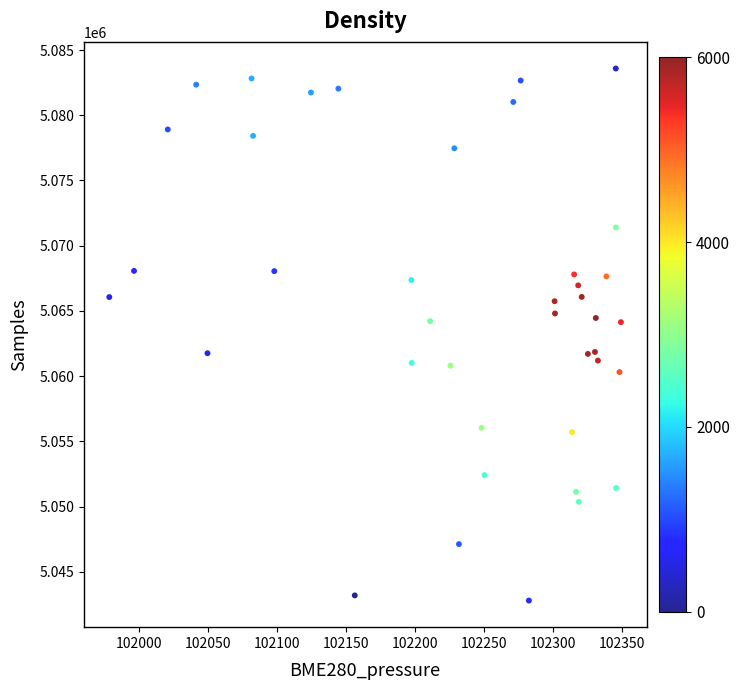

What is the range of Y values (max minus min)?

40790